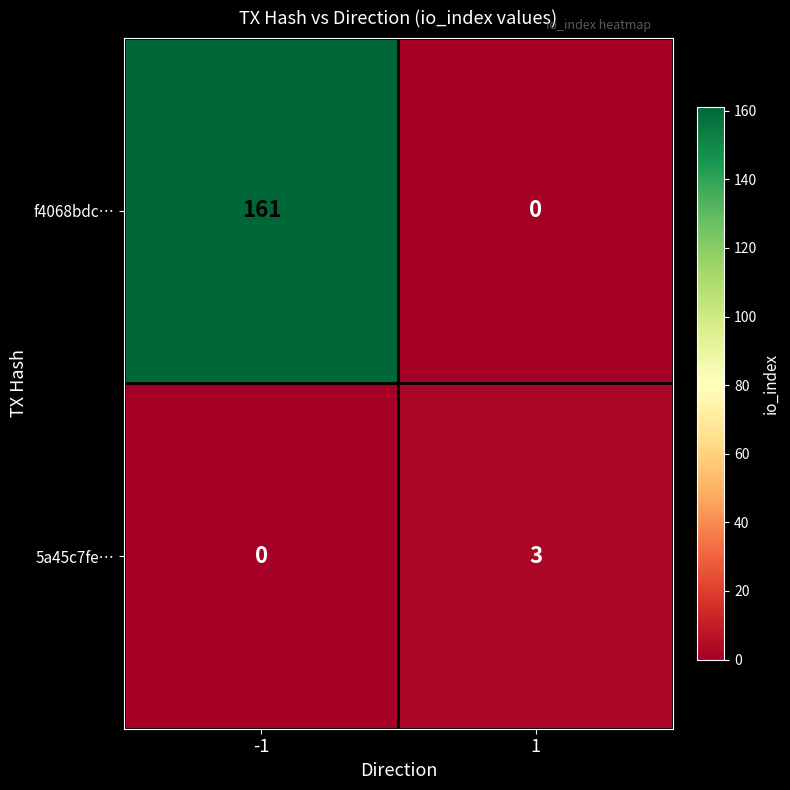

True or false: 5a45c7fe… has a value of 1 at -1.

False